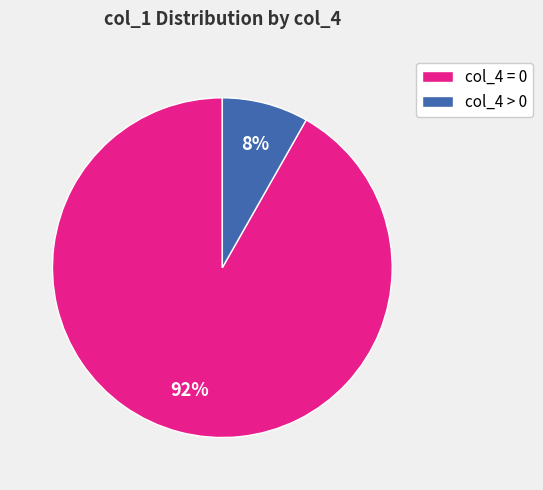

Which has a higher value, col_4 > 0 or col_4 = 0?

col_4 = 0